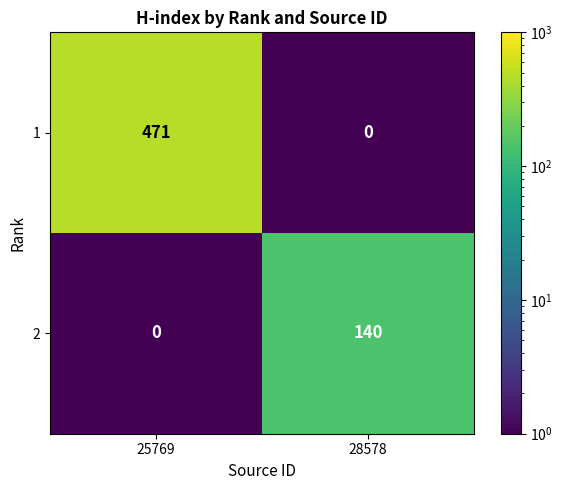

What is the minimum value shown in the chart?

0